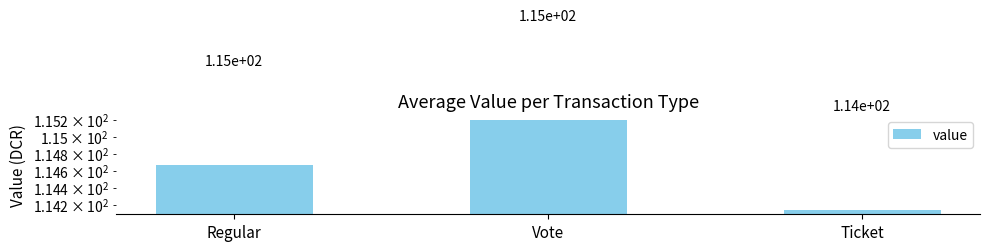

Are the bars grouped side by side (vs. stacked)?

No